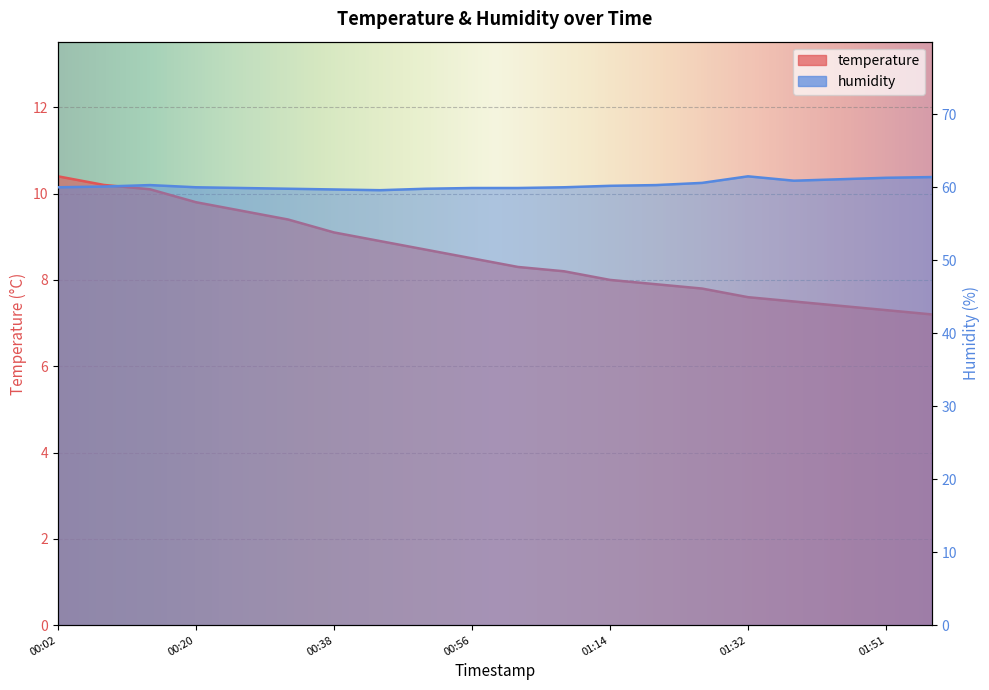

Reading left to right, transcribe all the data shown in this chart.

temperature: 00:02=10.4	00:08=10.2	00:14=10.1	00:20=9.8	00:26=9.6	00:32=9.4	00:38=9.1	00:44=8.9	00:50=8.7	00:56=8.5	01:02=8.3	01:08=8.2	01:14=8.0	01:20=7.9	01:26=7.8	01:32=7.6	01:38=7.5	01:44=7.4	01:51=7.3	01:57=7.2
humidity: 00:02=60.0	00:08=60.1	00:14=60.3	00:20=60.0	00:26=59.9	00:32=59.8	00:38=59.7	00:44=59.6	00:50=59.8	00:56=59.9	01:02=59.9	01:08=60.0	01:14=60.2	01:20=60.3	01:26=60.6	01:32=61.5	01:38=60.9	01:44=61.1	01:51=61.3	01:57=61.4